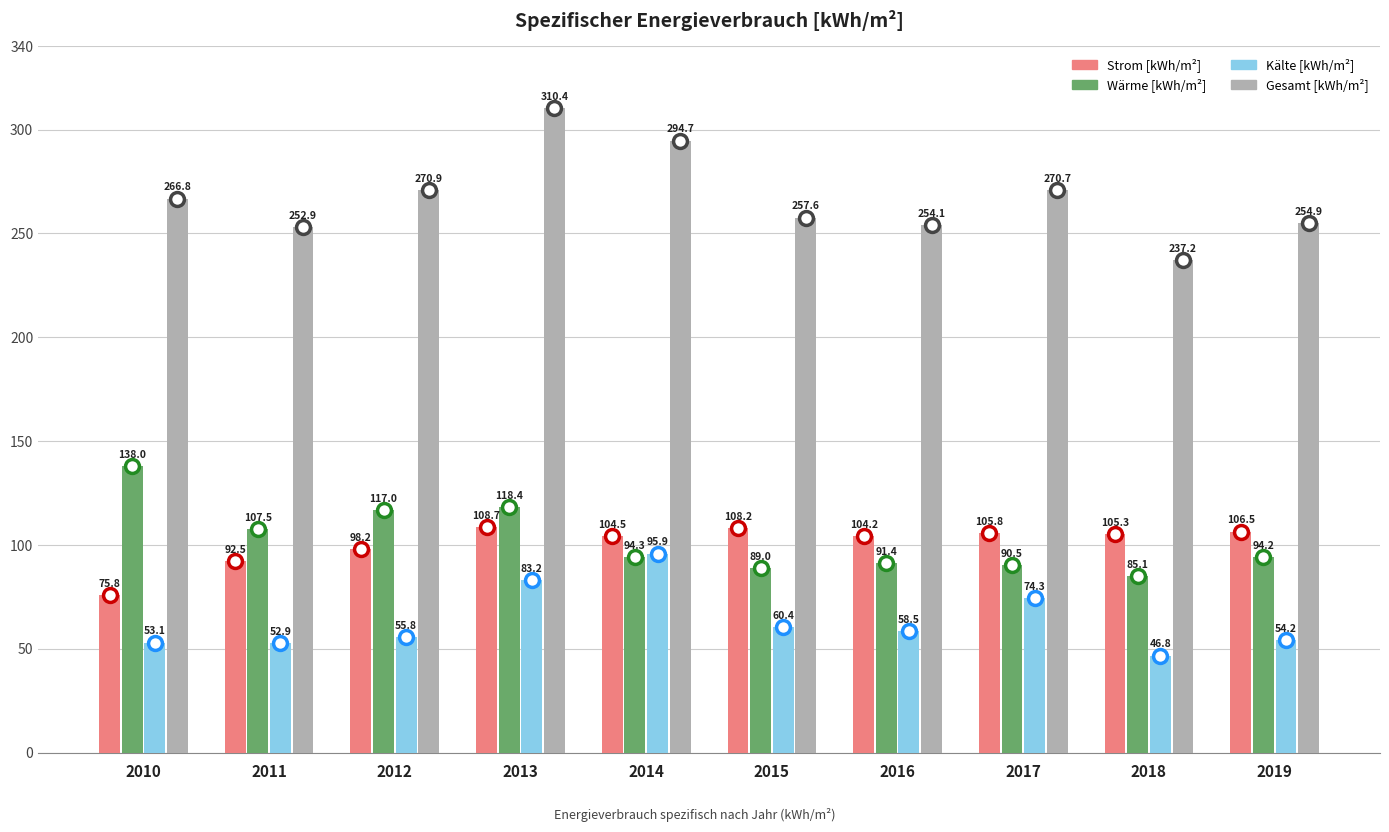

How many values in the Gesamt [kWh/m²] series exceed 266?

5